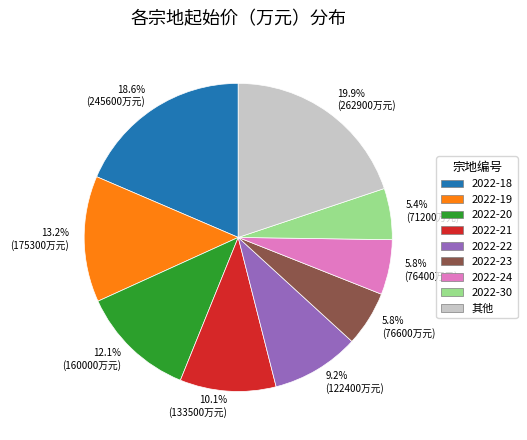

Combined, do 12.1% (160000万元) and 5.8% (76400万元) account for over 50%?

No